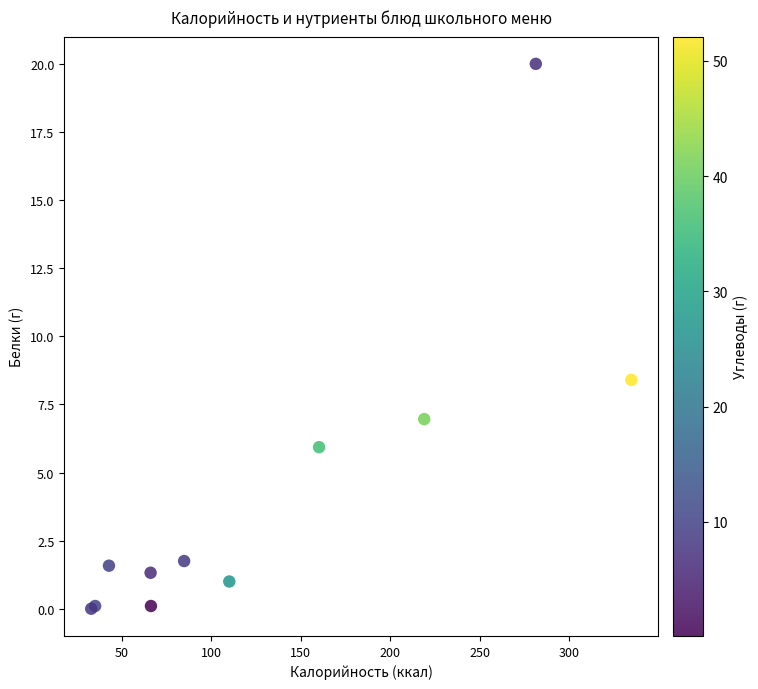

What Y value in the scatter plot is closest to 10?

8.4